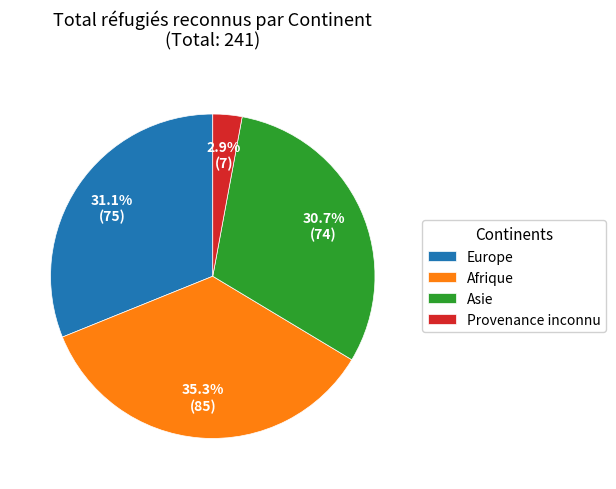

Is Afrique the majority of the pie?

No